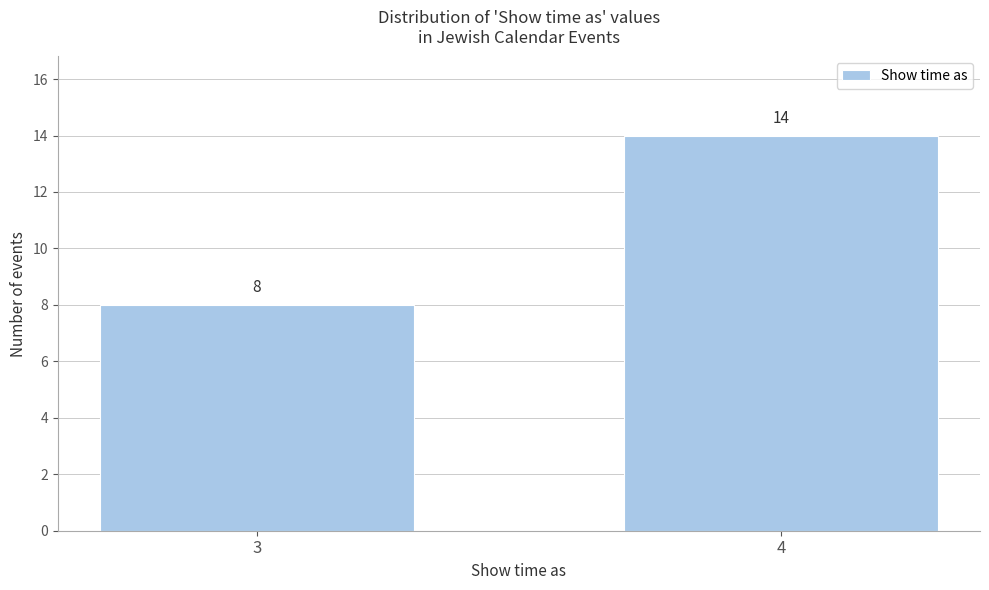

Reading left to right, list all the values displayed in this chart.

3=8	4=14